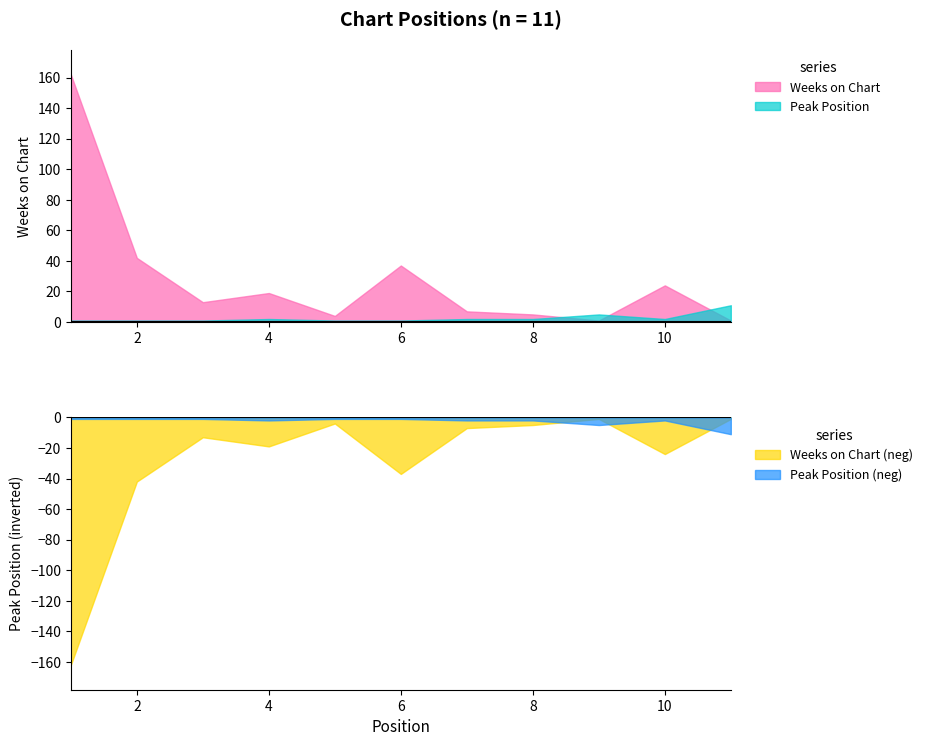

At how many categories does at least one series exceed 116?

1